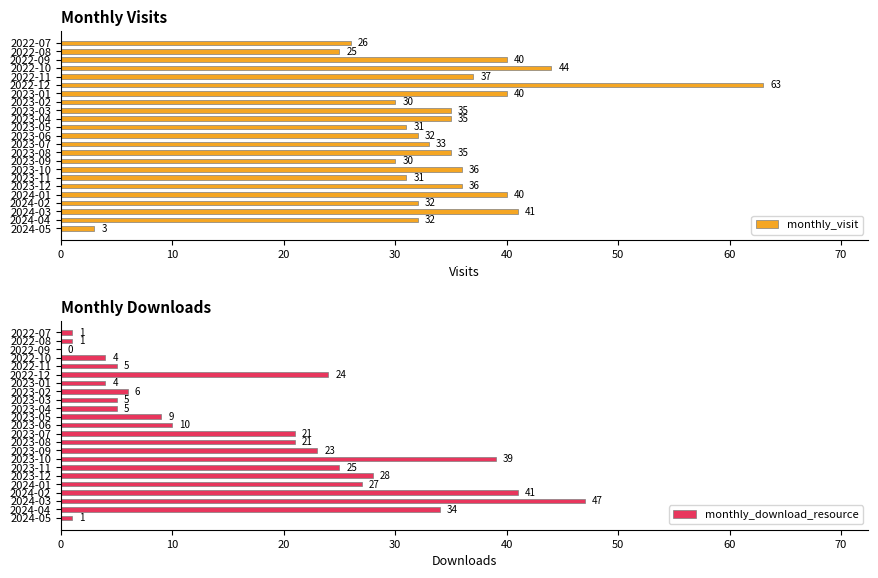

Where is monthly_visit nearest to the value 33?

2023-07